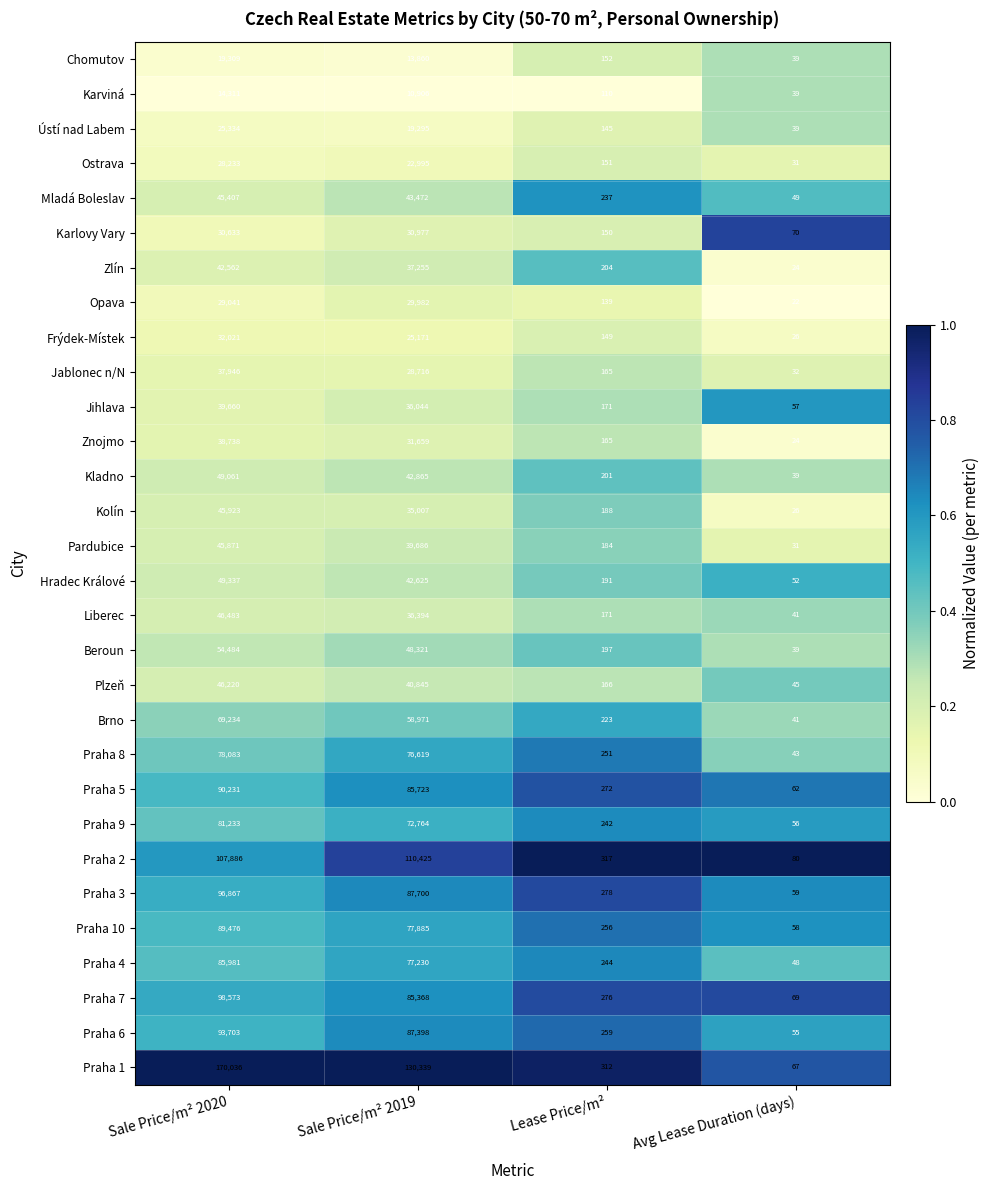

What is the total value across all series at Avg Lease Duration (days)?

1363